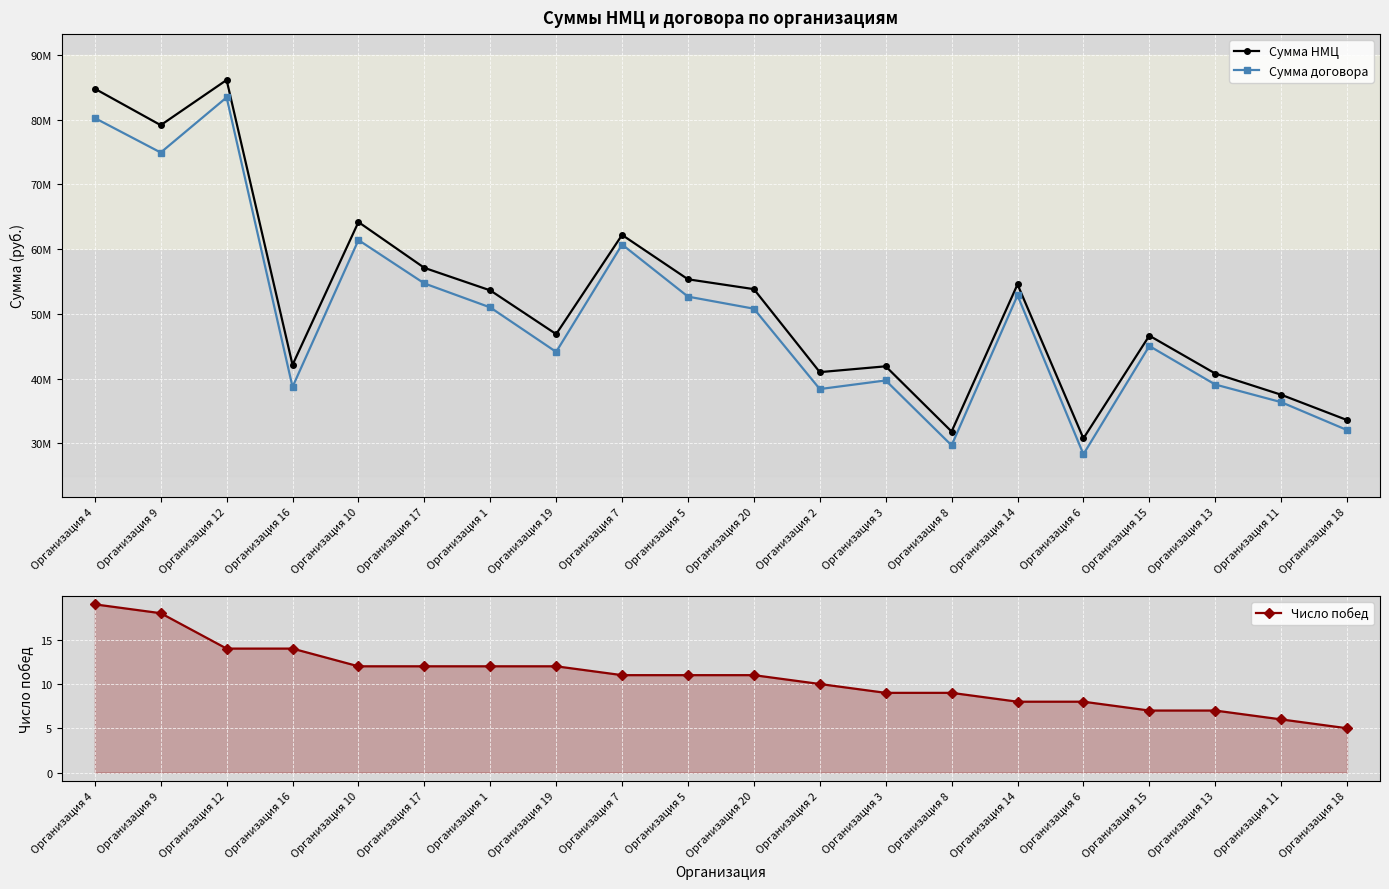

Reading left to right, list all the values displayed in this chart.

Сумма НМЦ: Организация 4=84809800	Организация 9=79172270	Организация 12=86157477	Организация 16=42108665	Организация 10=64190299	Организация 17=57111452	Организация 1=53627115	Организация 19=46867342	Организация 7=62200397	Организация 5=55342317	Организация 20=53819860	Организация 2=40986613	Организация 3=41888267	Организация 8=31802507	Организация 14=54553920	Организация 6=30741549	Организация 15=46625956	Организация 13=40774448	Организация 11=37495440	Организация 18=33579013
Сумма договора: Организация 4=80272620	Организация 9=74939712	Организация 12=83467702	Организация 16=38700999	Организация 10=61407092	Организация 17=54704294	Организация 1=50991990	Организация 19=44115553	Организация 7=60718630	Организация 5=52661159	Организация 20=50796039	Организация 2=38371423	Организация 3=39703562	Организация 8=29667442	Организация 14=52850656	Организация 6=28293355	Организация 15=45028462	Организация 13=39071987	Организация 11=36348473	Организация 18=32032741
Число побед: Организация 4=19	Организация 9=18	Организация 12=14	Организация 16=14	Организация 10=12	Организация 17=12	Организация 1=12	Организация 19=12	Организация 7=11	Организация 5=11	Организация 20=11	Организация 2=10	Организация 3=9	Организация 8=9	Организация 14=8	Организация 6=8	Организация 15=7	Организация 13=7	Организация 11=6	Организация 18=5